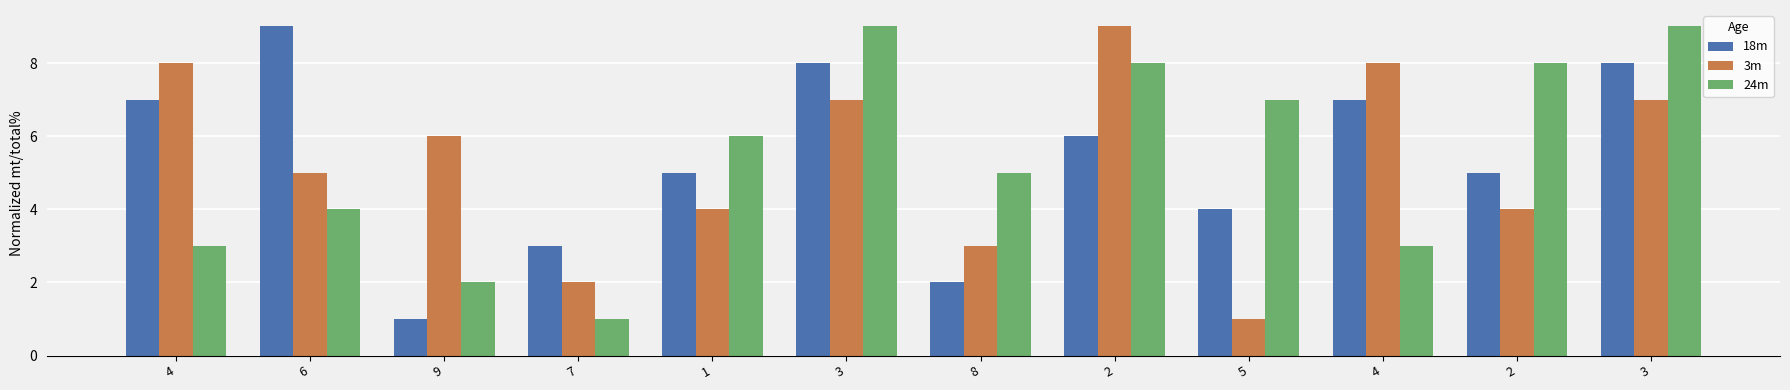

How many bars are there in total?

36